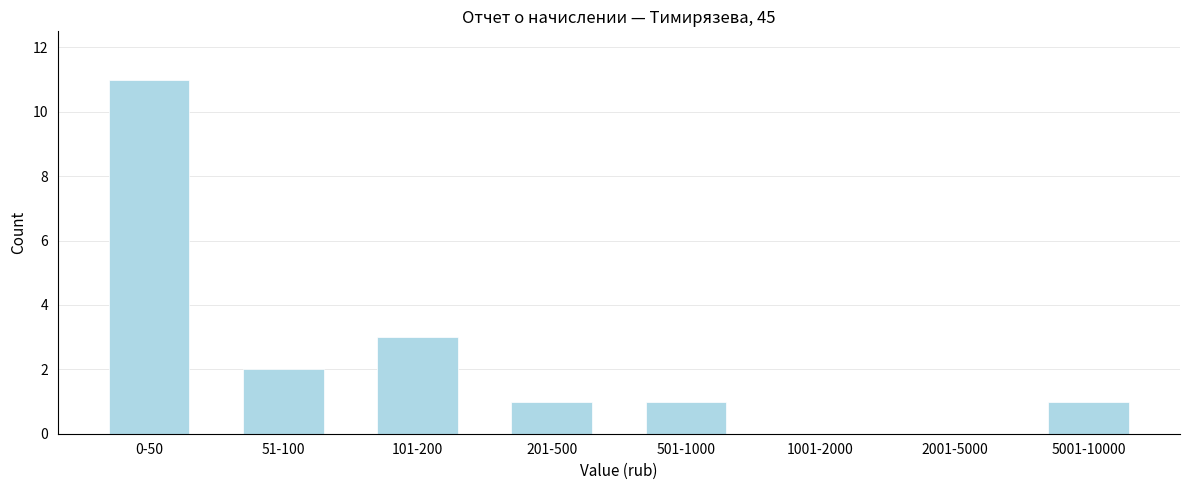

Reading left to right, list all the values displayed in this chart.

0-50=11	51-100=2	101-200=3	201-500=1	501-1000=1	1001-2000=0	2001-5000=0	5001-10000=1